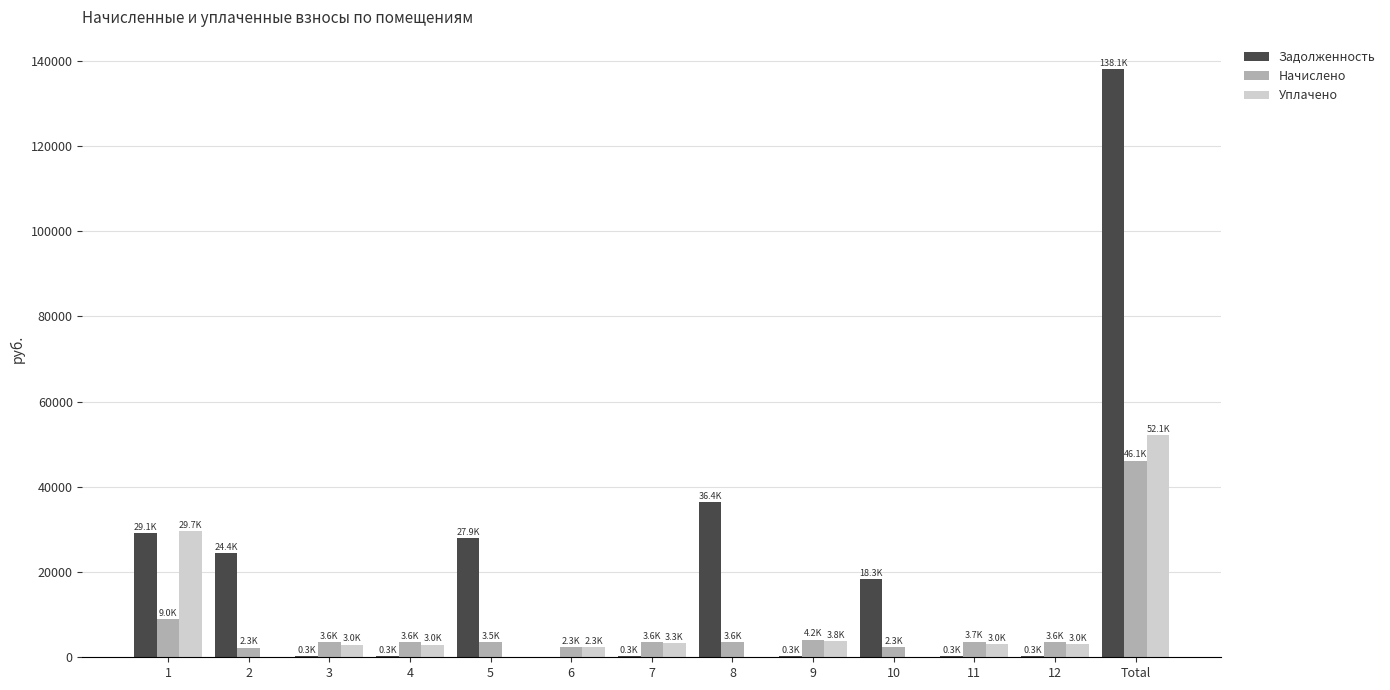

What is the sum of all Задолженность values?

276106.4